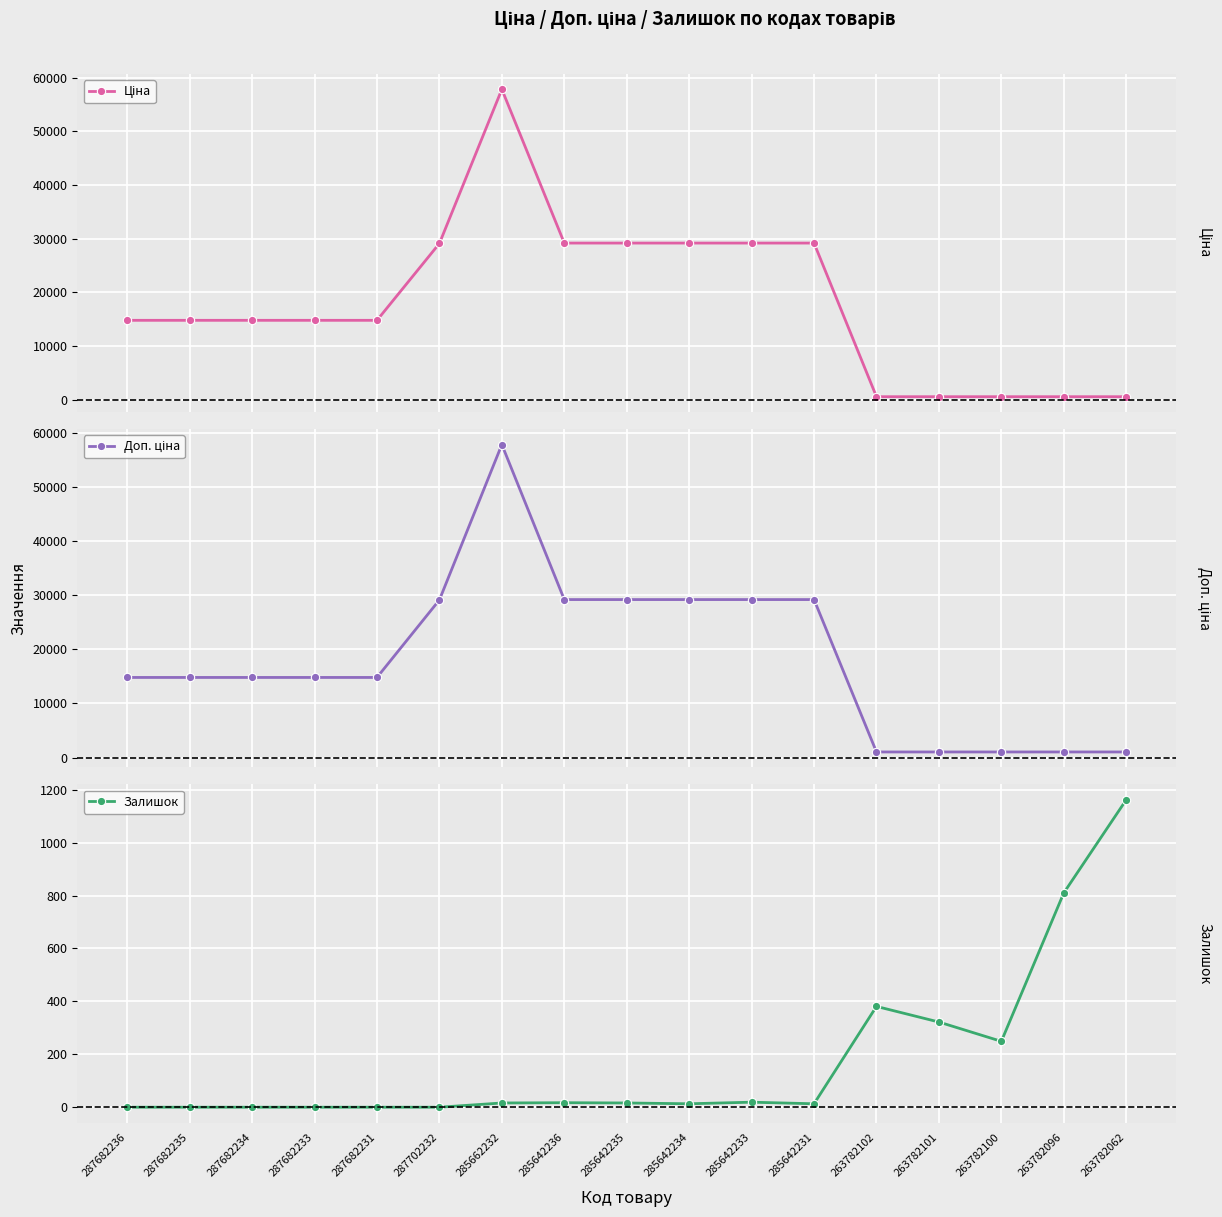

What is the lowest value of the Доп. ціна series?

1035.1